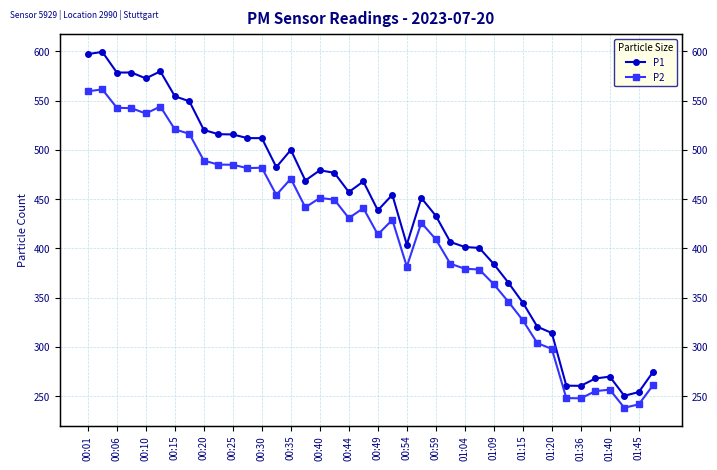

True or false: P1 and P2 intersect in this chart.

False